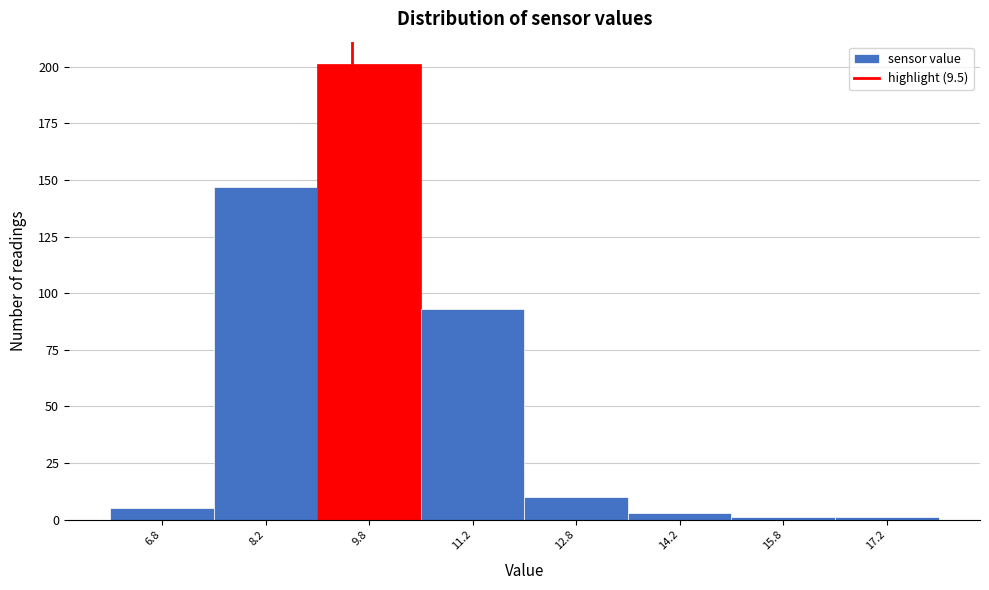

Reading left to right, list every bar in this chart as the range it spans on the x-axis followed by its height. Neither the bar edges nor the heights are printed on the chart, so give them approximately, as read against the axes.

6.0 to 7.5: 5
7.5 to 9.0: 145
9.0 to 10.5: 200
10.5 to 12.0: 95
12.0 to 13.5: 10
13.5 to 15.0: under 5
15.0 to 16.5: under 5
16.5 to 18.0: under 5